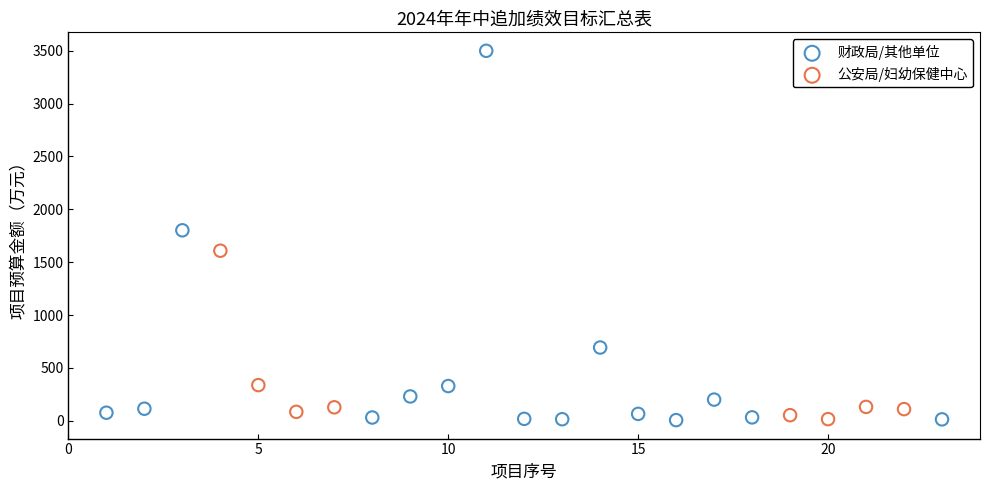

Which series has the widest spread of Y values?

财政局/其他单位